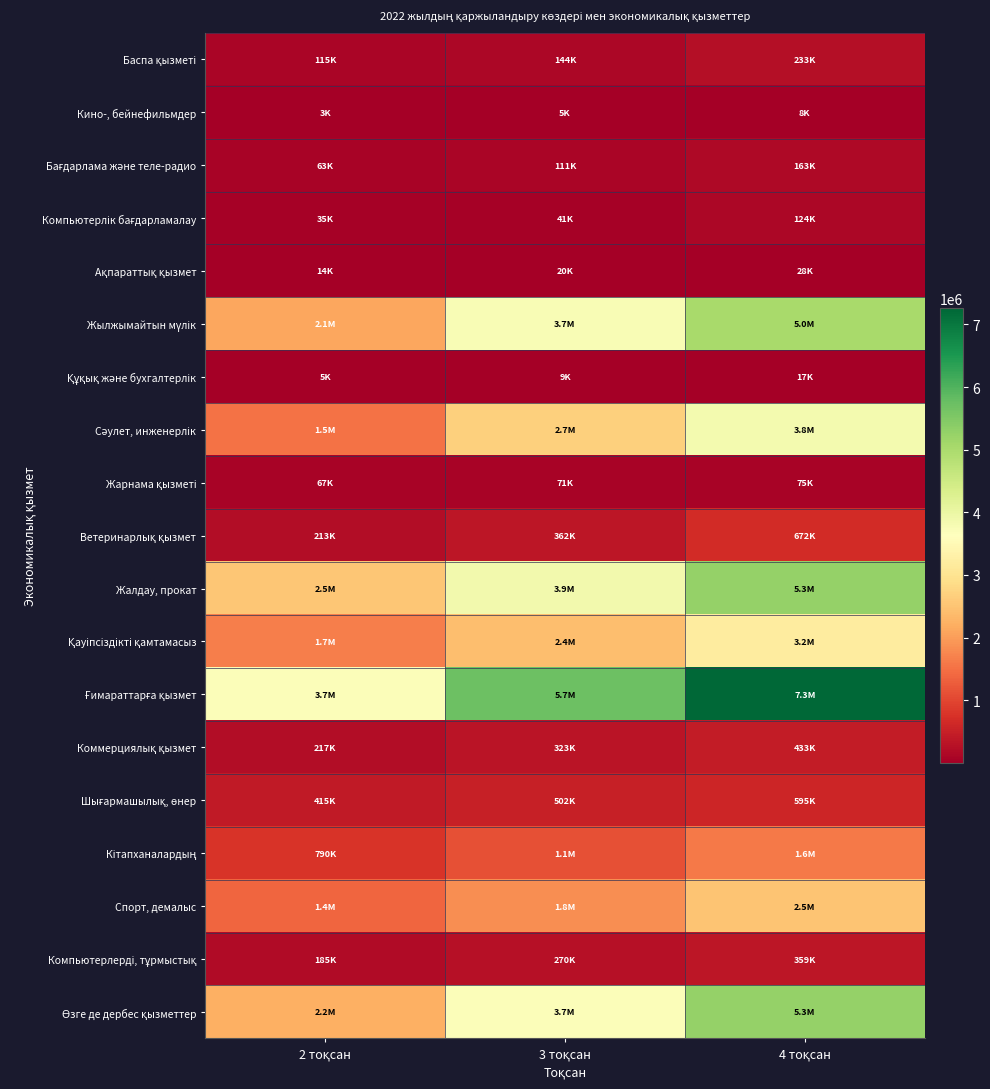

Which series has the largest total across all categories?

Ғимараттарға қызмет